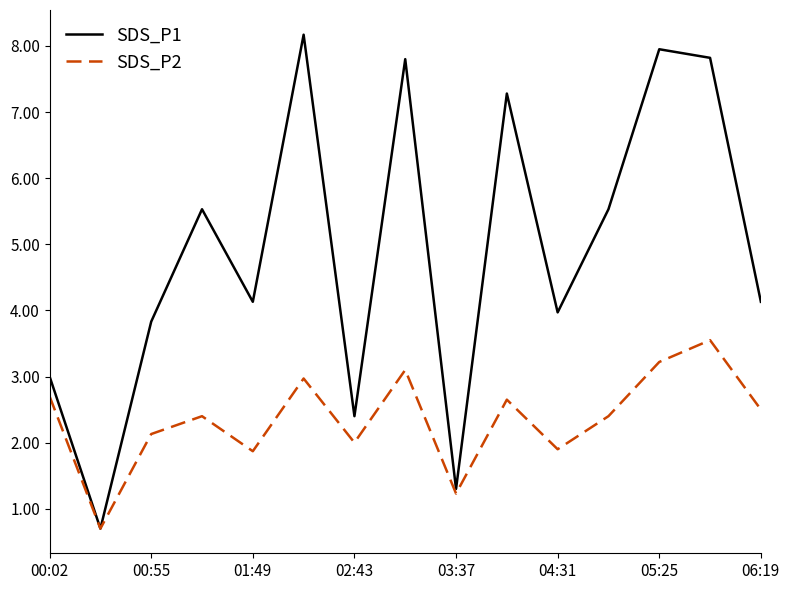

What is the maximum value shown in the chart?

8.2